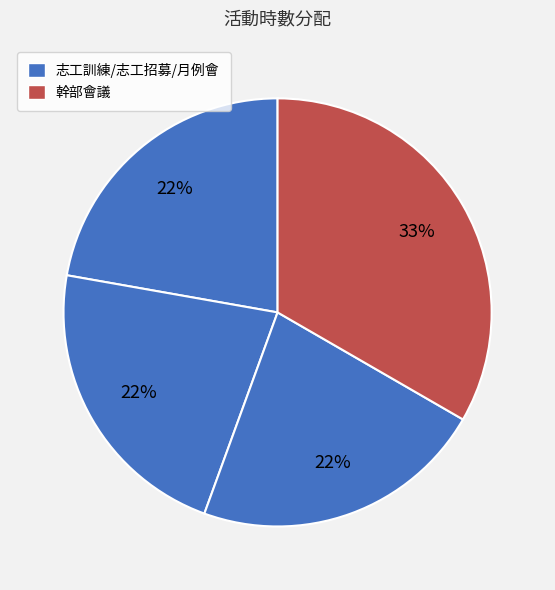

Which slice is the smallest?

志工訓練